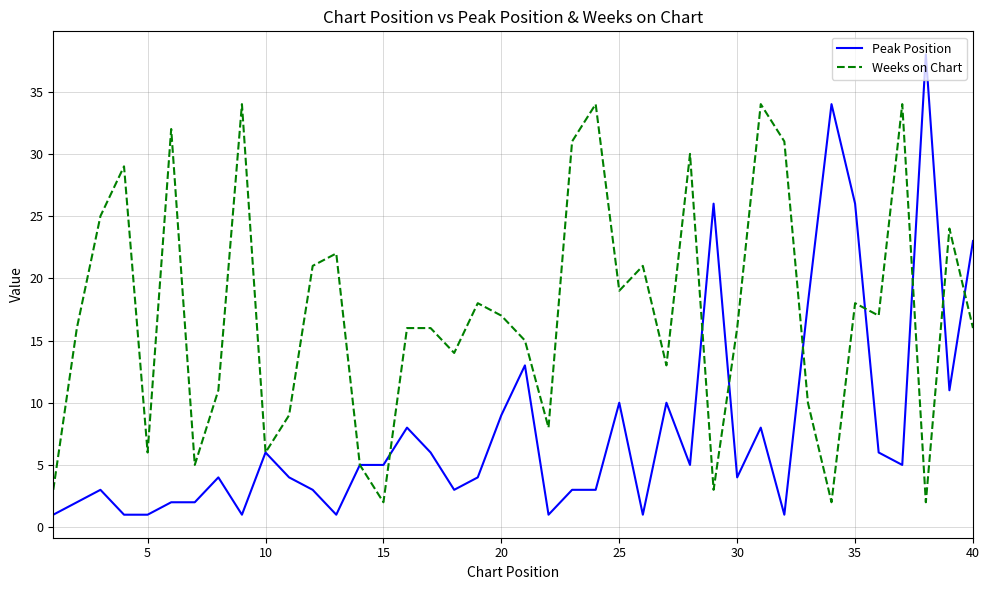

Which series has the largest range (max minus min)?

Peak Position